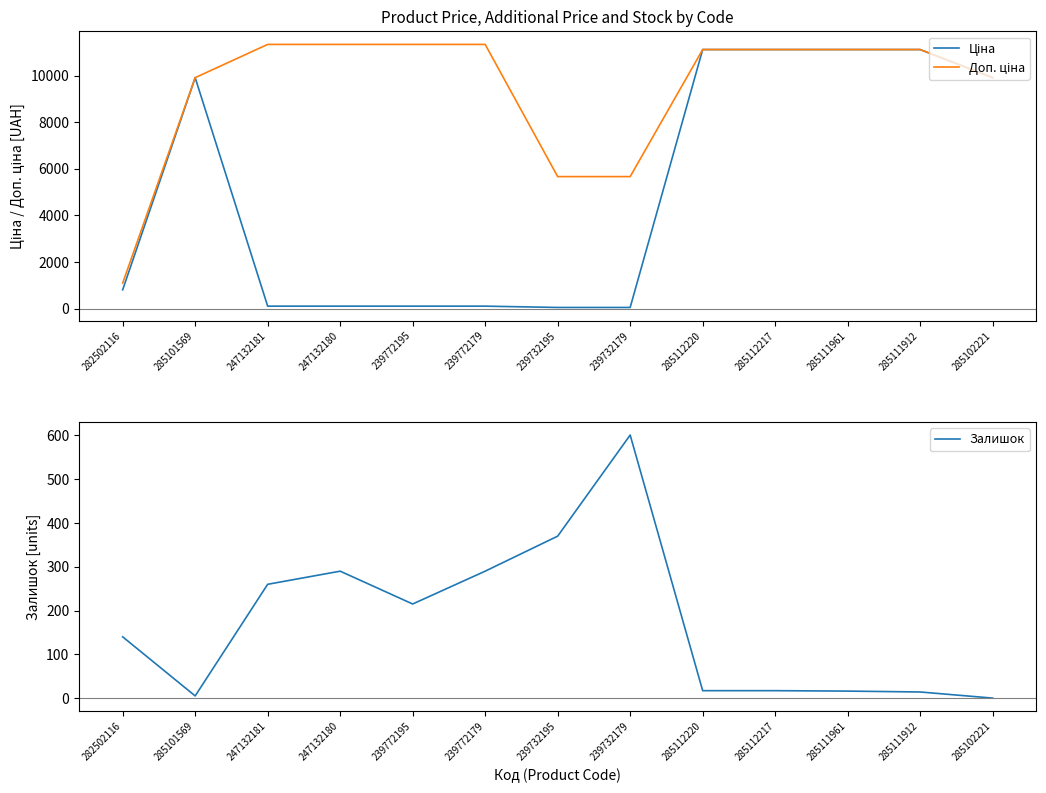

Which category has the lowest value in the Ціна series?

239732195